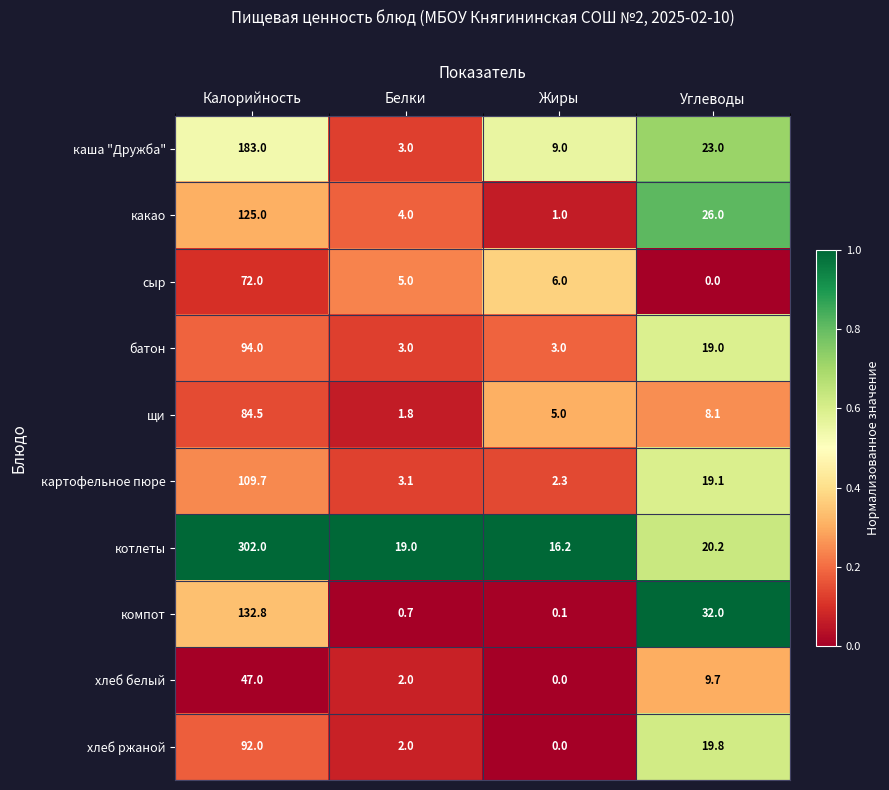

What is the sum of the хлеб белый values at Углеводы and Жиры?

9.7